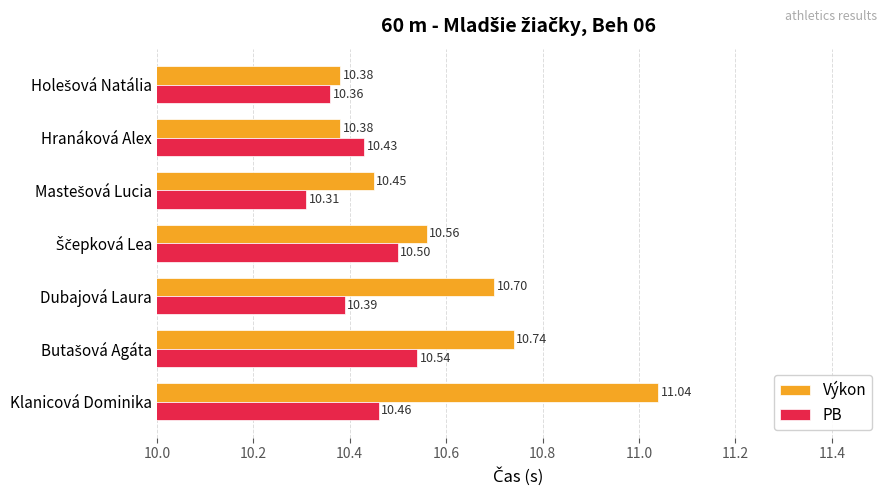

Which label corresponds to the largest value in the chart?

Klanicová Dominika